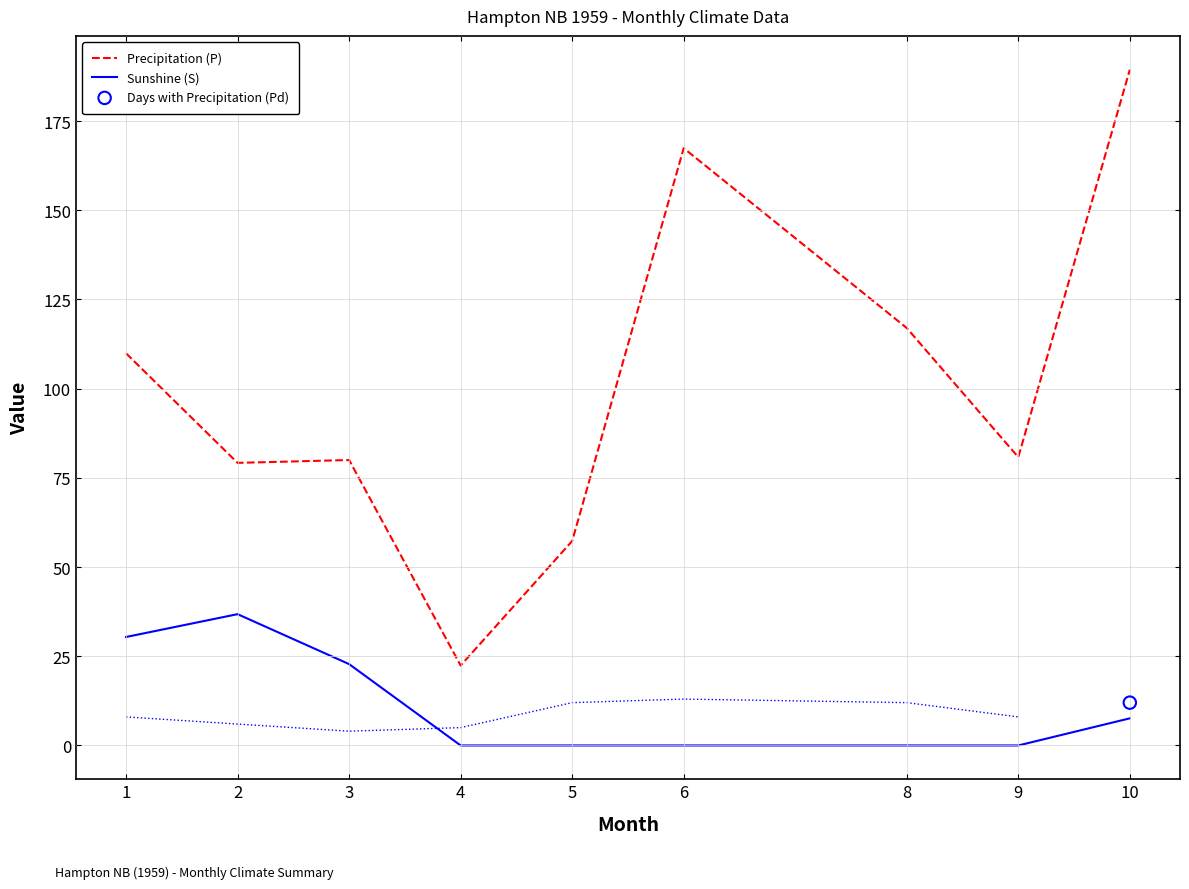

Which series contains the highest Y value?

Precipitation (P)